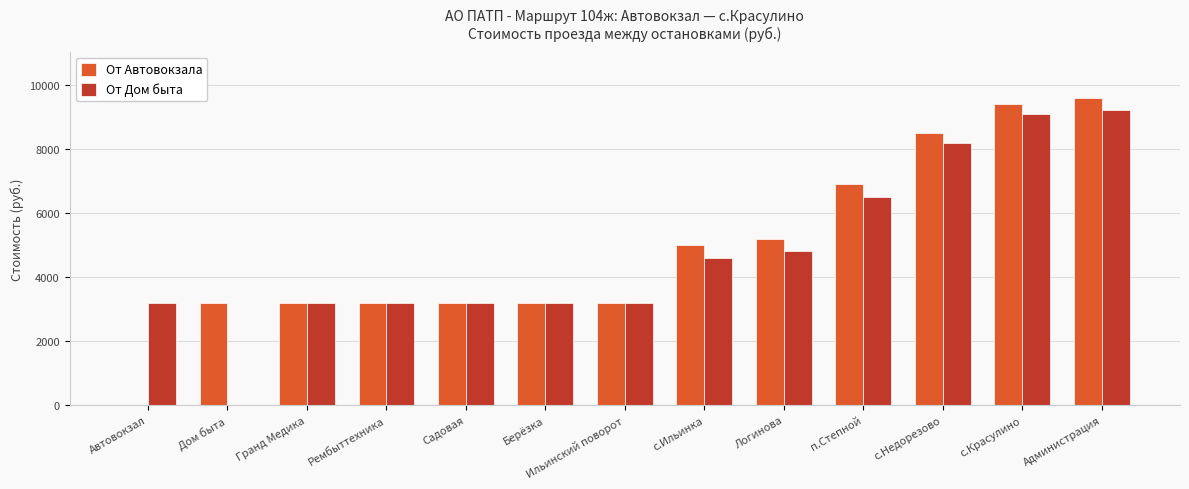

How many От Дом быта values are between 3200 and 6500?

9